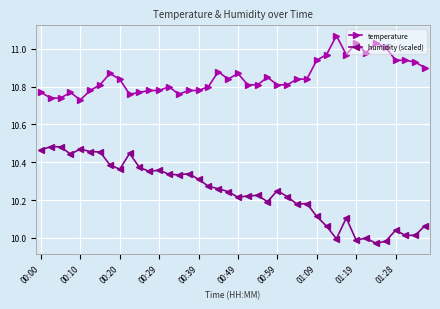

At how many categories does at least one series exceed 10?

40